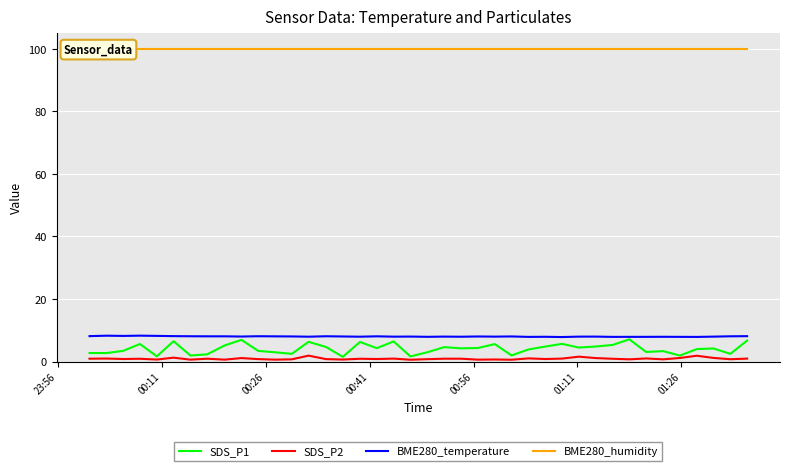

True or false: SDS_P2 and BME280_temperature cross at least once.

False